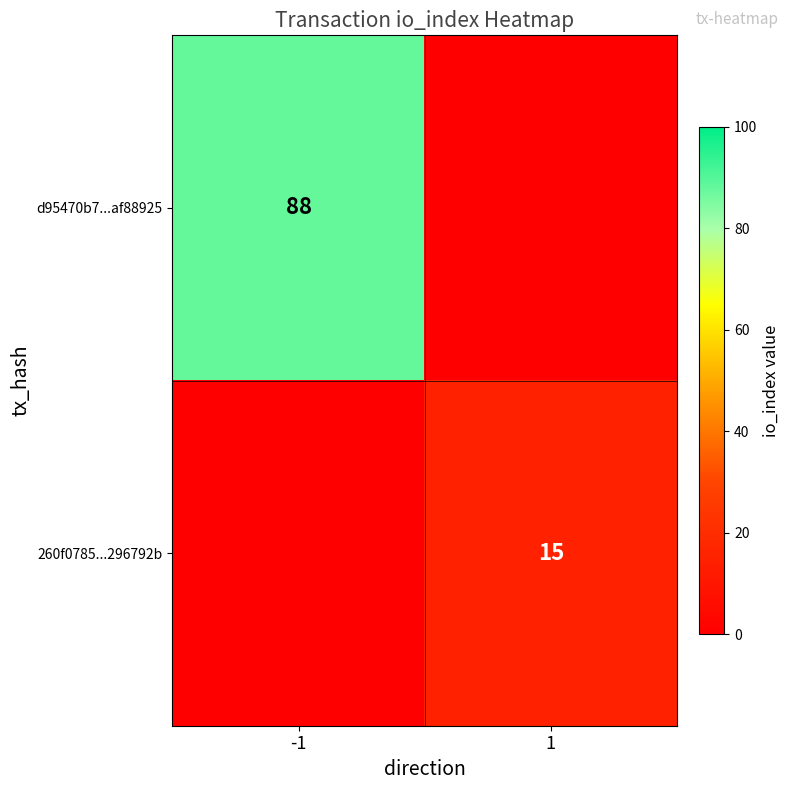

The 260f0785...296792b series shows 15 at 1. True or false?

True